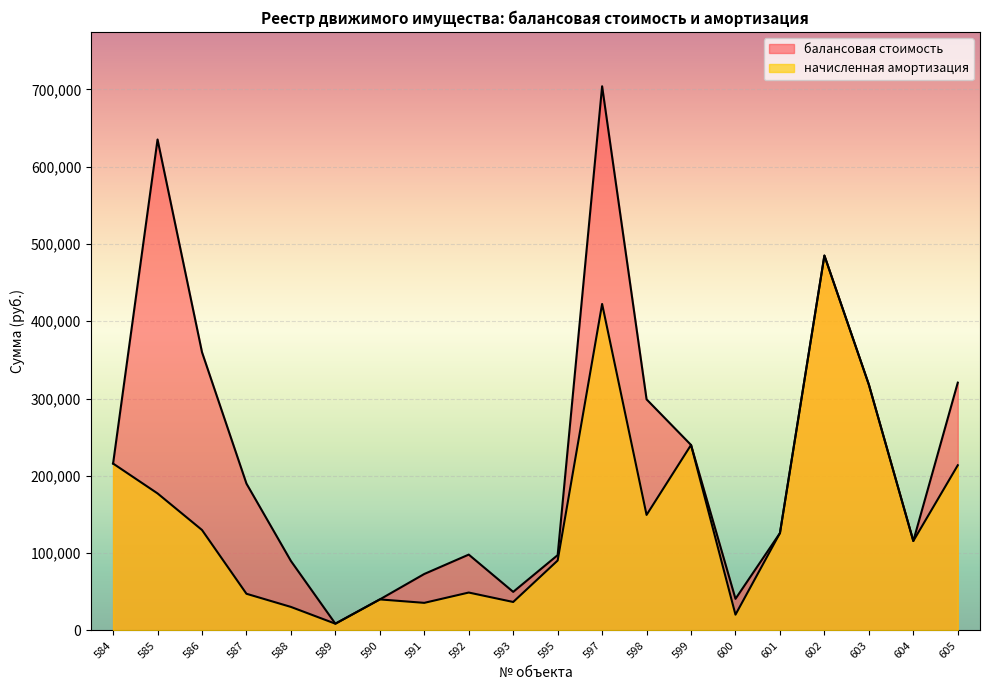

Which has a higher value, 587 or 597?

597